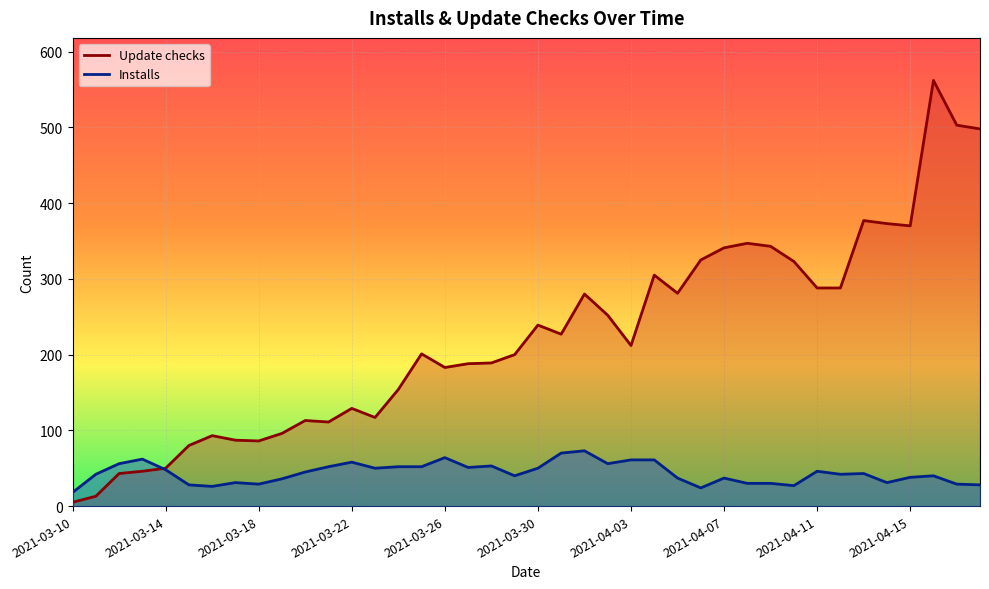

Which series ends up on top after the final intersection of Update checks and Installs?

Update checks